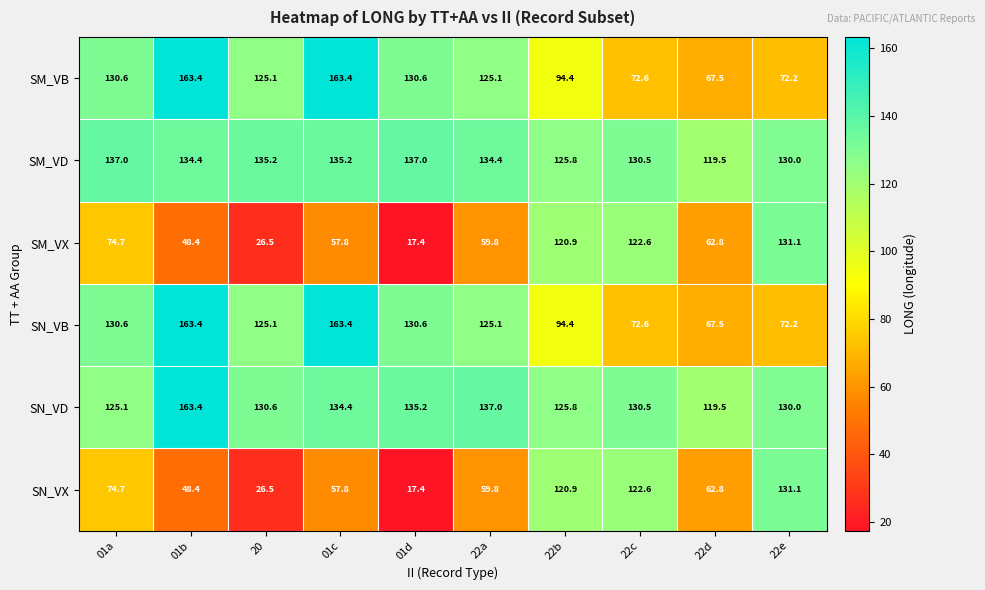

Rank the categories by SM_VX value from highest to lowest.

22e, 22c, 22b, 01a, 22d, 22a, 01c, 01b, 20, 01d